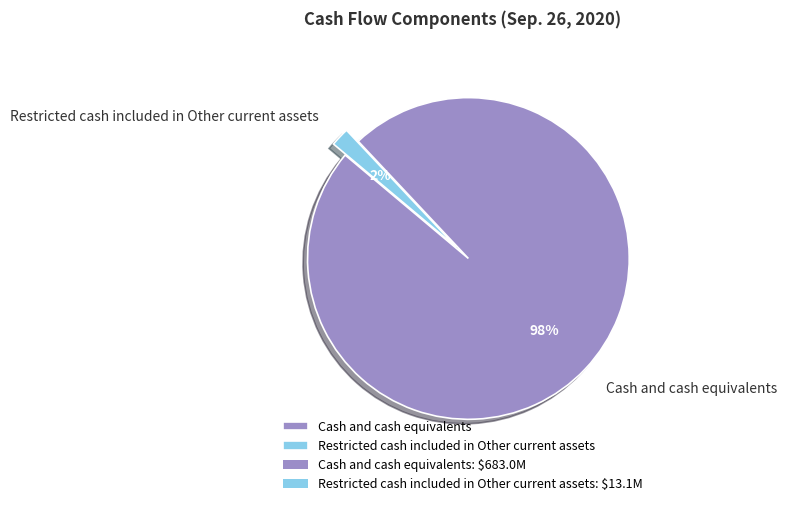

Count the number of slices in the pie.

2